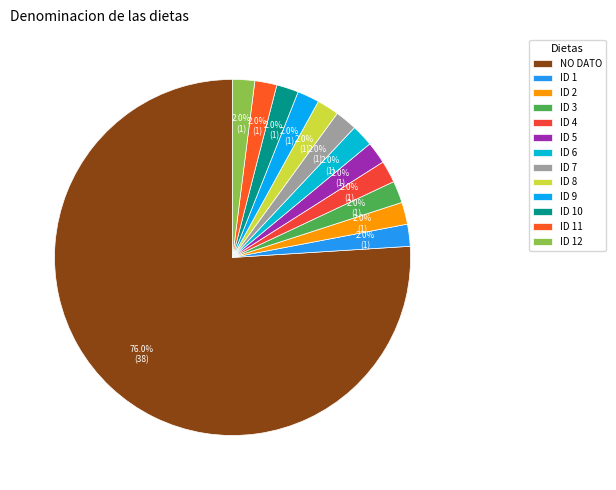

The ID 9 slice represents 13% of the pie. True or false?

False